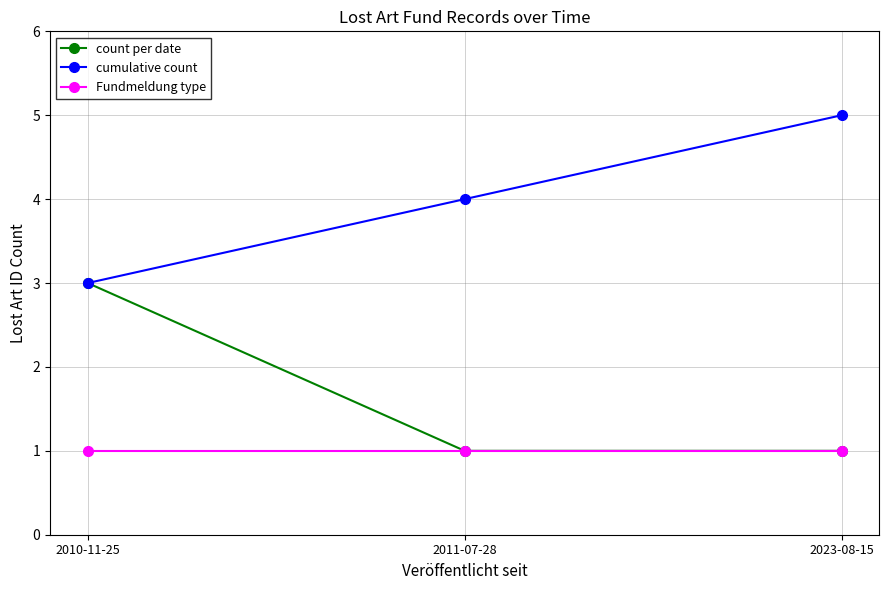

What position from the left is 2010-11-25?

1